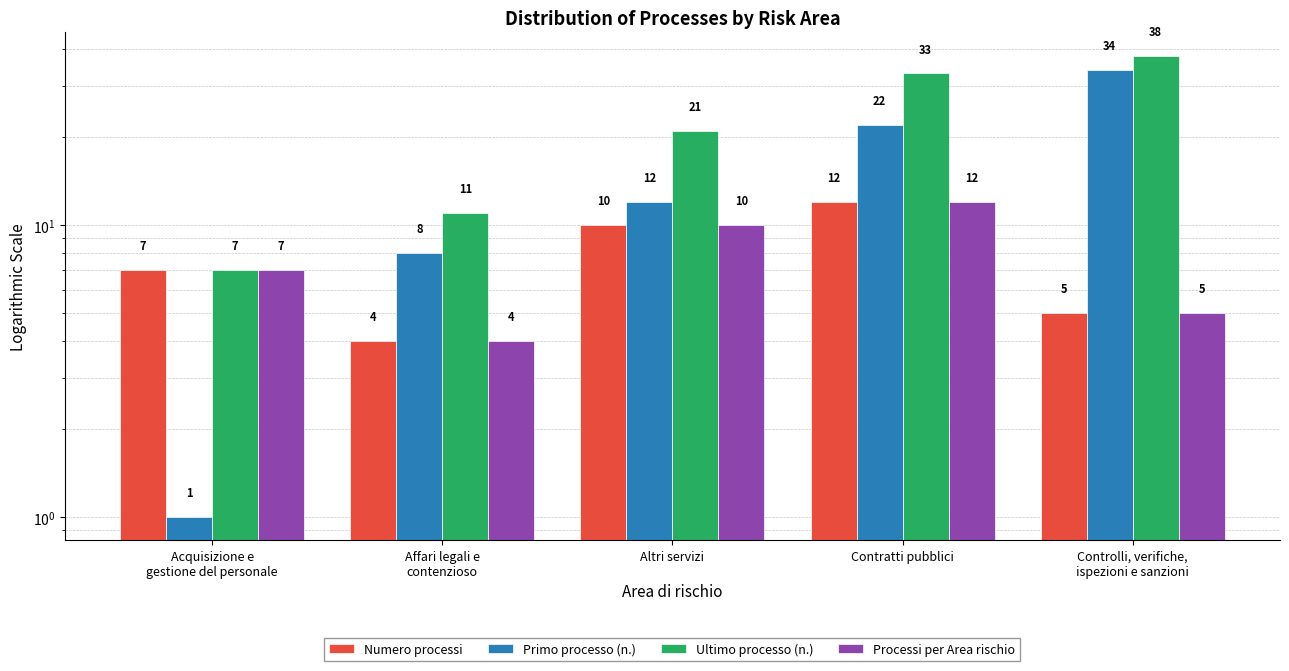

How many groups of bars are there?

5